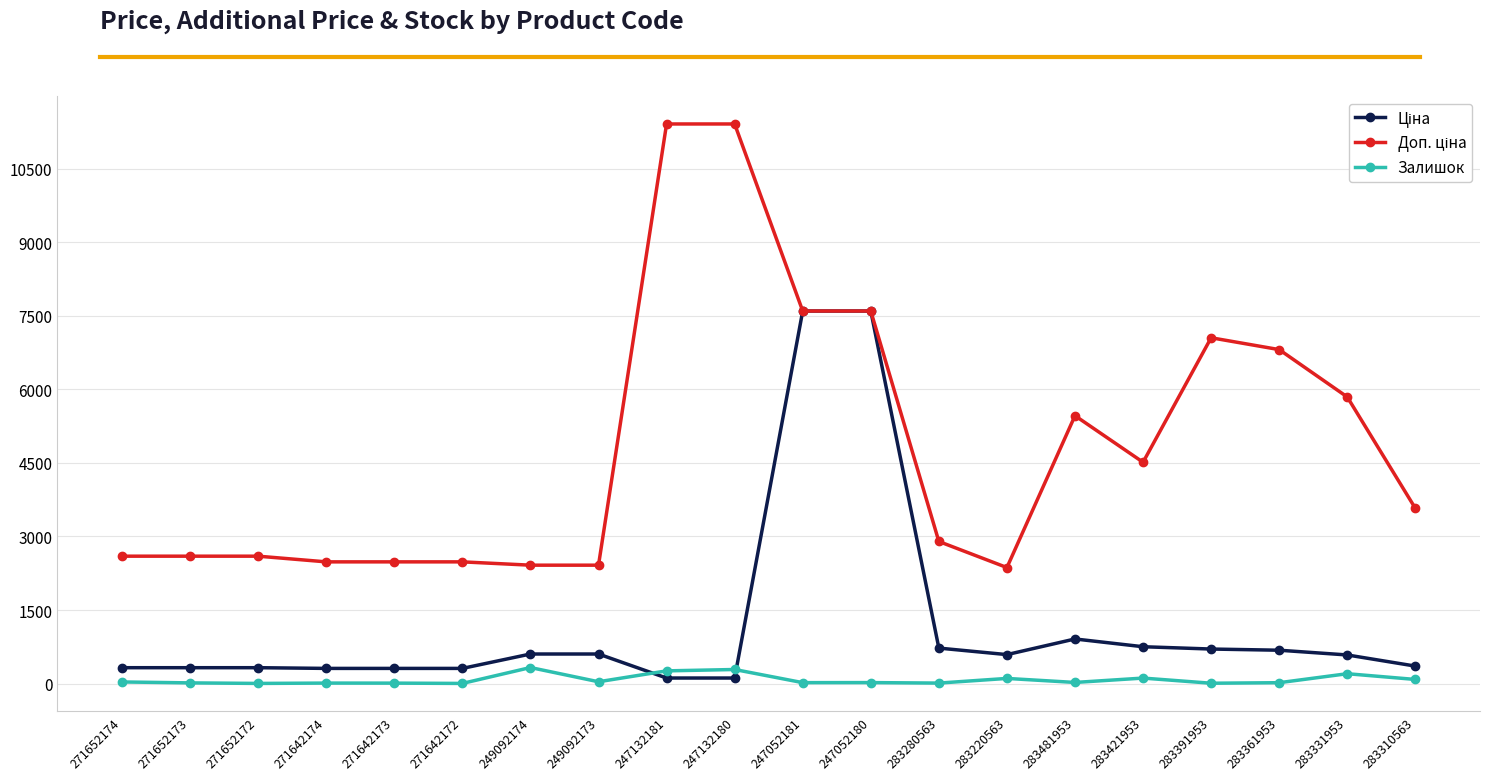

The value of Залишок at 249092174 is 328.0. True or false?

True